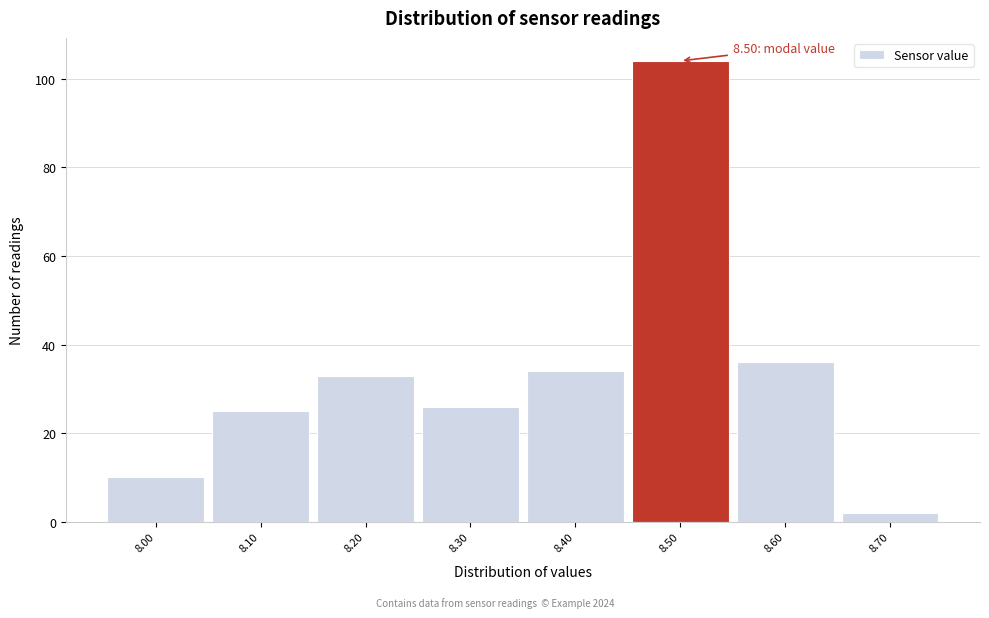

Which range on the x-axis has the tallest bar?

8.45 to 8.55